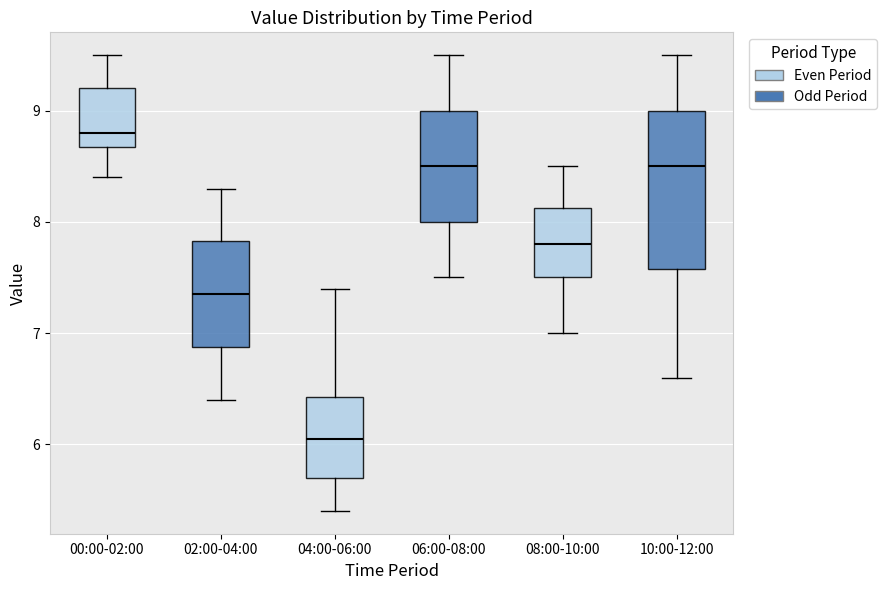

Reading left to right, transcribe this box plot: for each box, give where its median line is, the range the box spans, and where its two whiskers end, as read against the y-axis. The values are not printed on the chart, so give them approximately, as read against the axis.

00:00-02:00: median 8.8, box 8.7 to 9.2, whiskers 8.4 to 9.5
02:00-04:00: median 7.4, box 6.9 to 7.8, whiskers 6.4 to 8.3
04:00-06:00: median 6.1, box 5.7 to 6.4, whiskers 5.4 to 7.4
06:00-08:00: median 8.5, box 8.0 to 9.0, whiskers 7.5 to 9.5
08:00-10:00: median 7.8, box 7.5 to 8.1, whiskers 7.0 to 8.5
10:00-12:00: median 8.5, box 7.6 to 9.0, whiskers 6.6 to 9.5